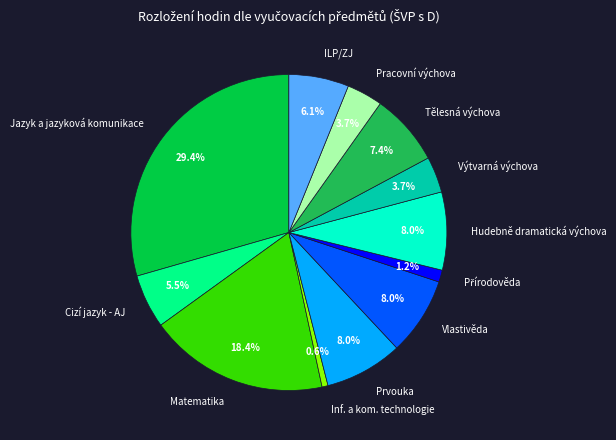

Which category has the biggest portion of the pie?

Jazyk a jazyková komunikace